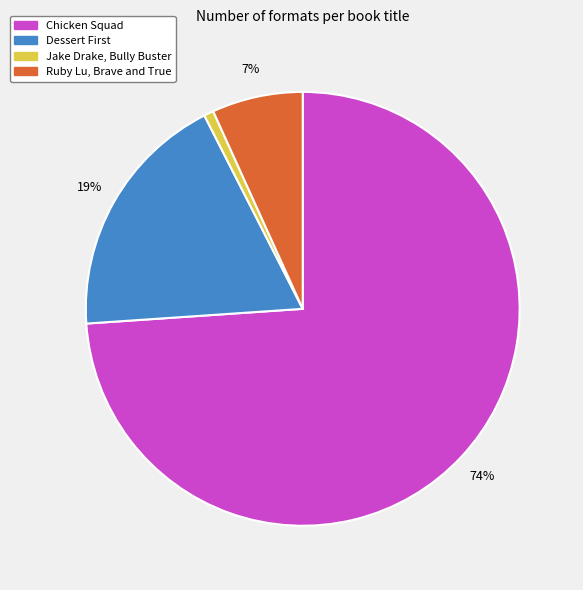

Count the number of slices in the pie.

4